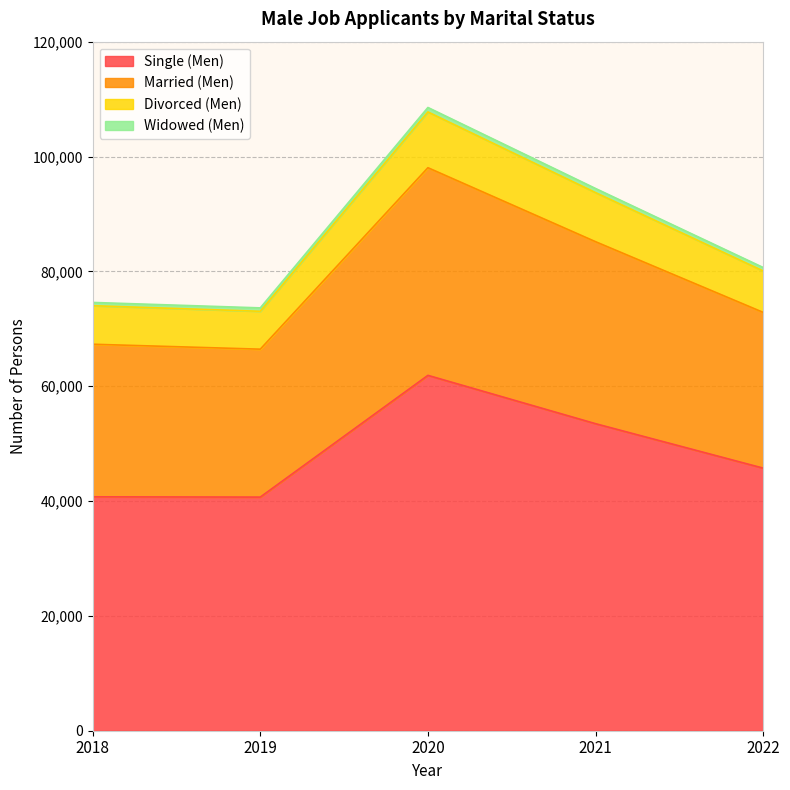

What is the difference between the Single (Men) values at 2019 and 2018?

48